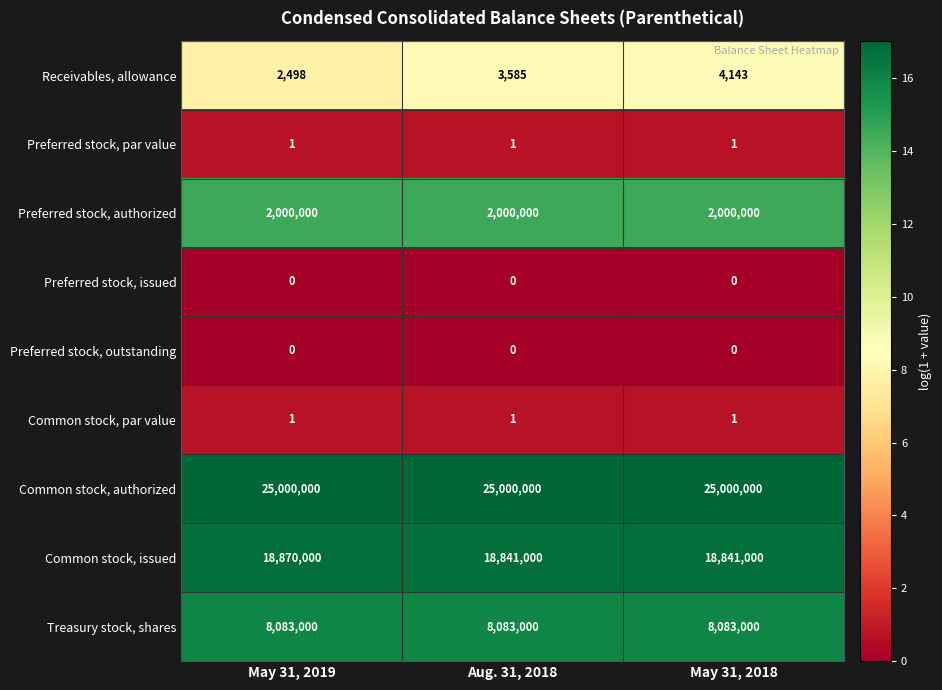

What is the approximate value of Treasury stock, shares at May 31, 2018?

8083000